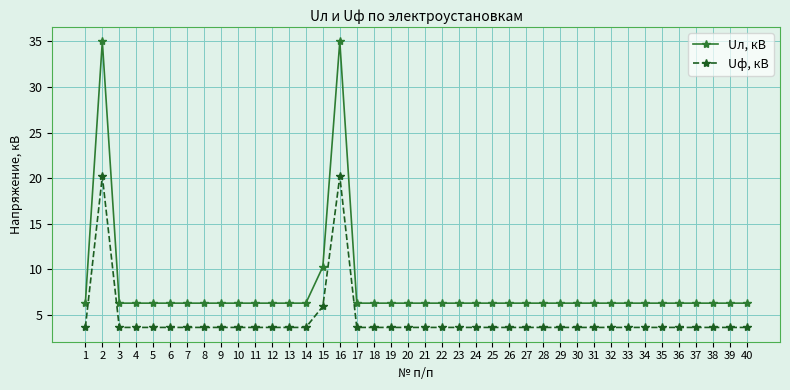

What are all the series names shown in the legend?

Uл, кВ, Uф, кВ